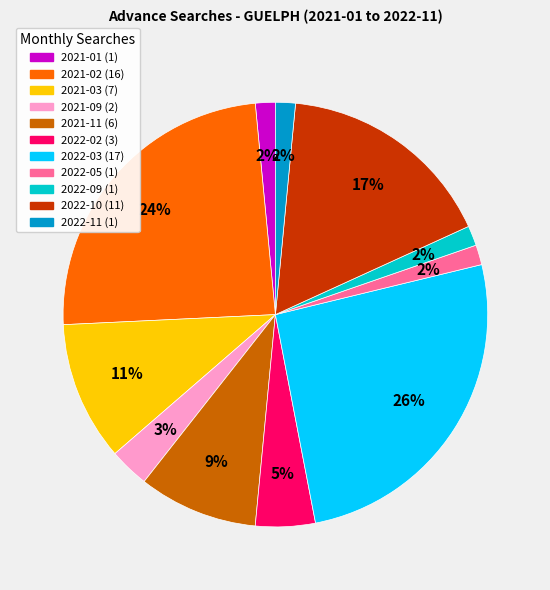

To the nearest percent, what is the average slice percentage?

9%